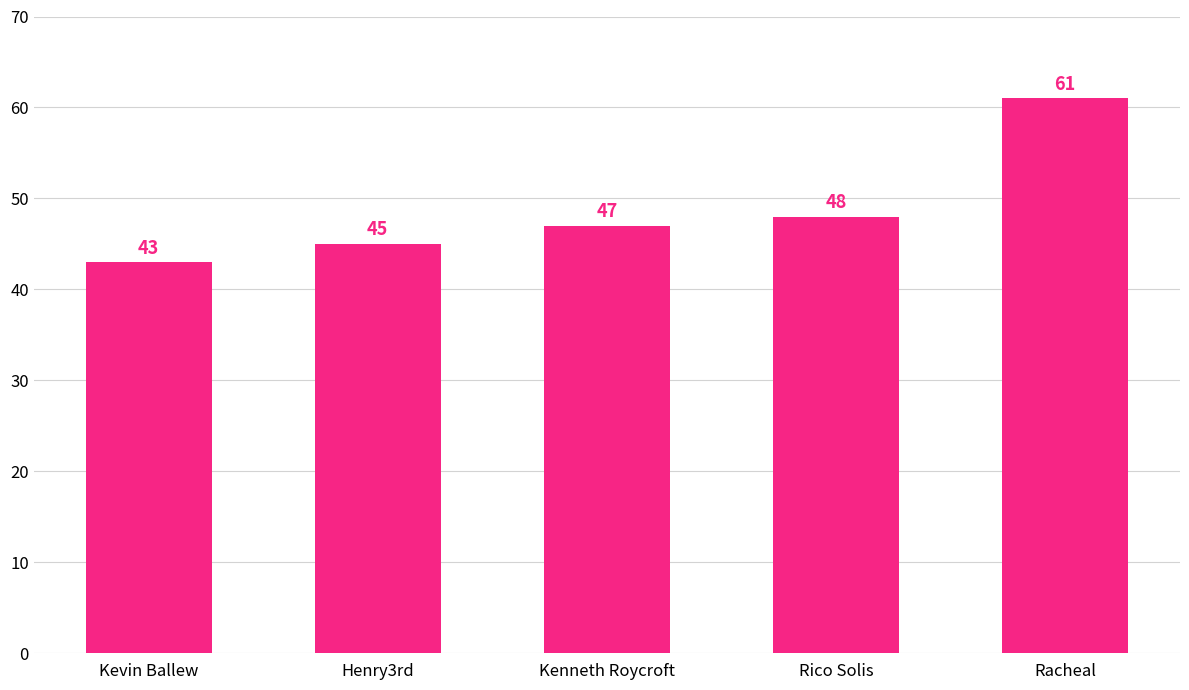

Reading left to right, transcribe all the data shown in this chart.

43	45	47	48	61